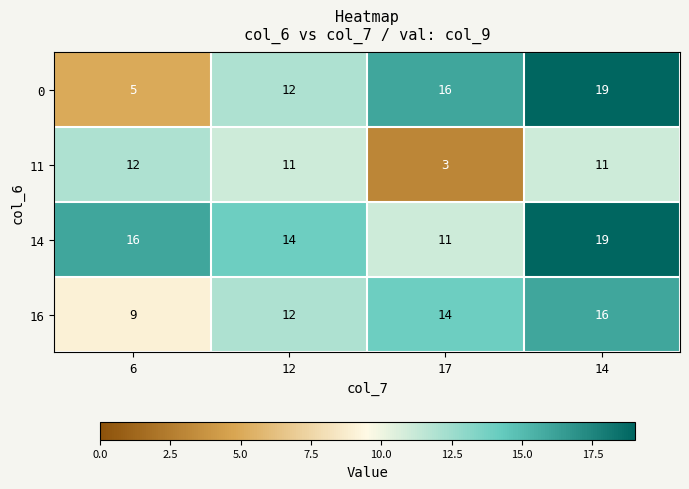

The 11 series shows 5 at 14. True or false?

False